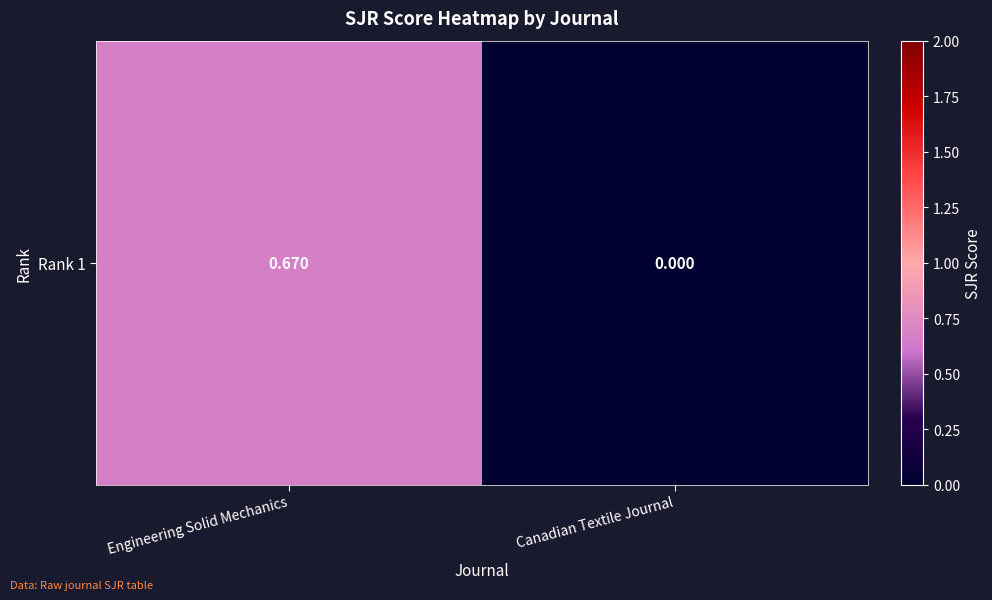

Reading left to right, extract all data points from this chart.

Engineering Solid Mechanics=0.7	Canadian Textile Journal=0.0